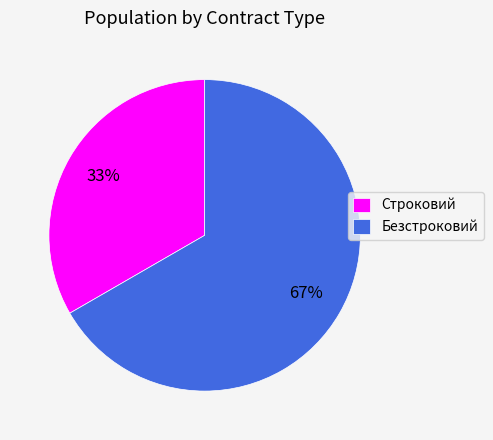

What is the ratio of the value at Строковий to the value at Безстроковий?

0.5